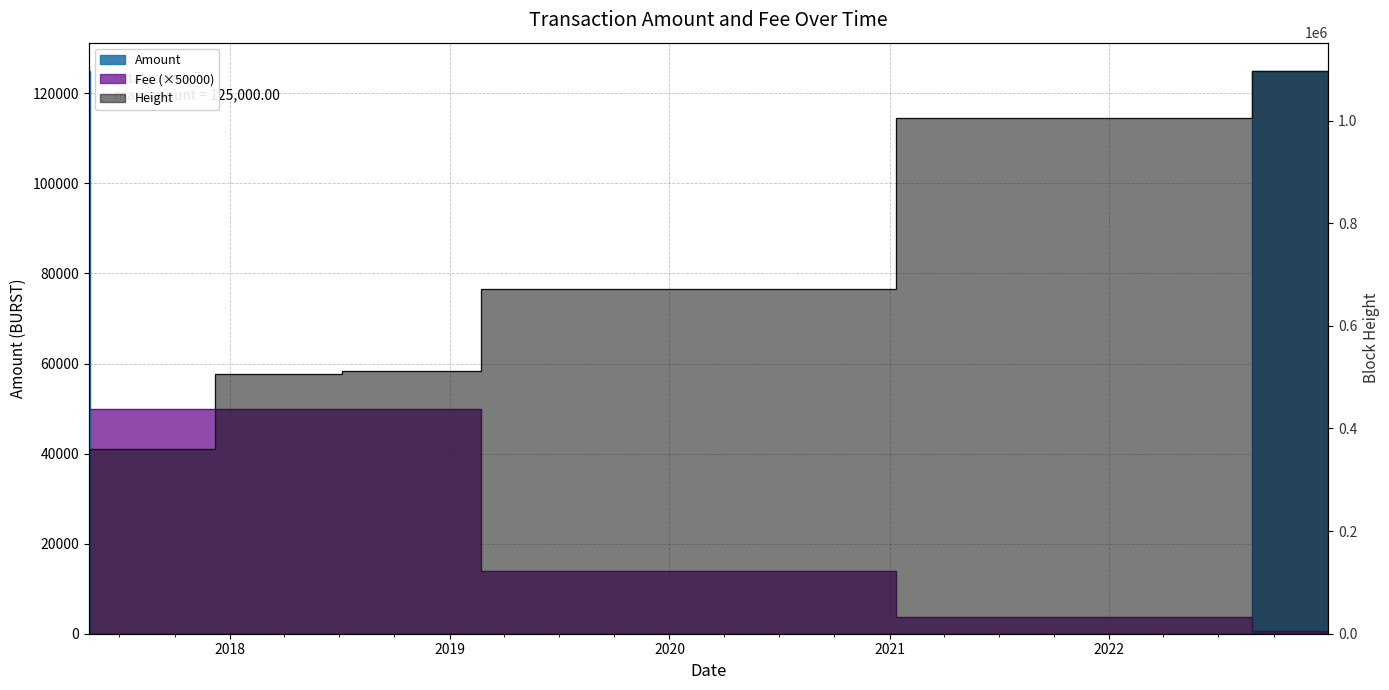

Which series changed the most between 2017-05-15 and 2019-10-04?

Height